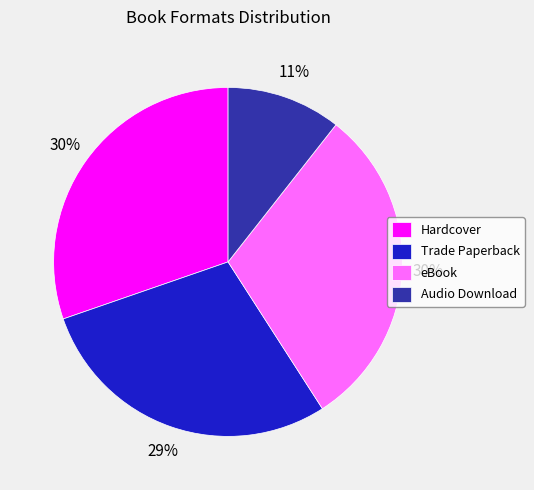

What is the smallest slice in the pie chart?

Audio Download